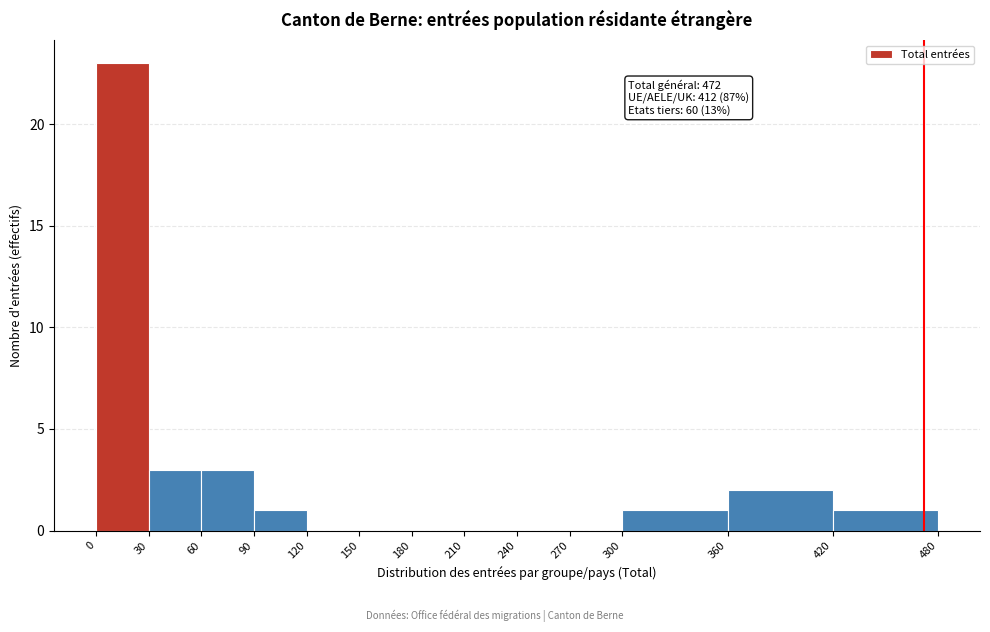

Over which range of the x-axis is the bar tallest?

0 to 30